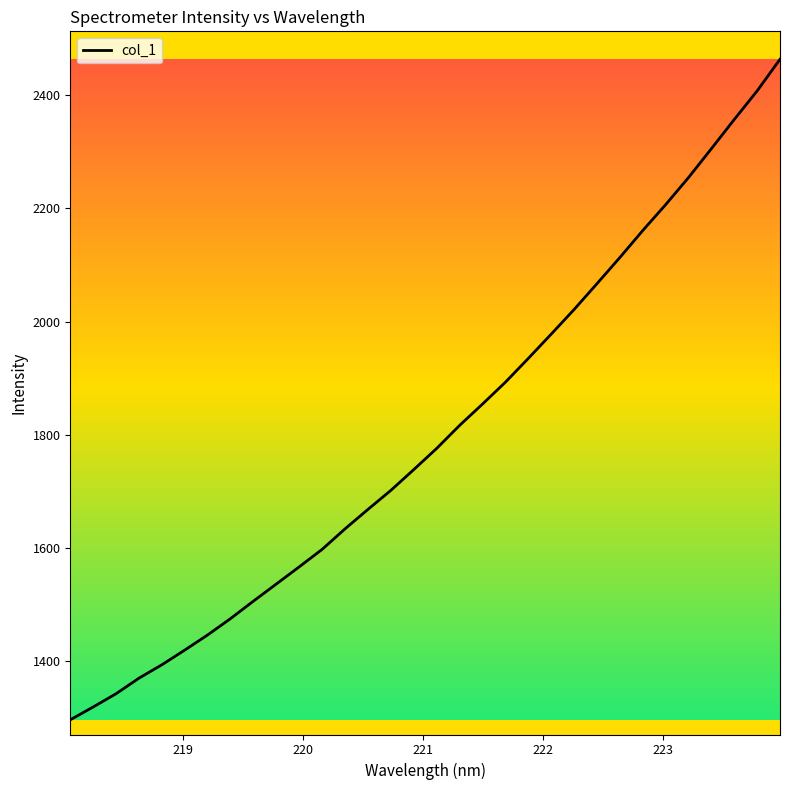

What is the greatest value displayed?

2463.1